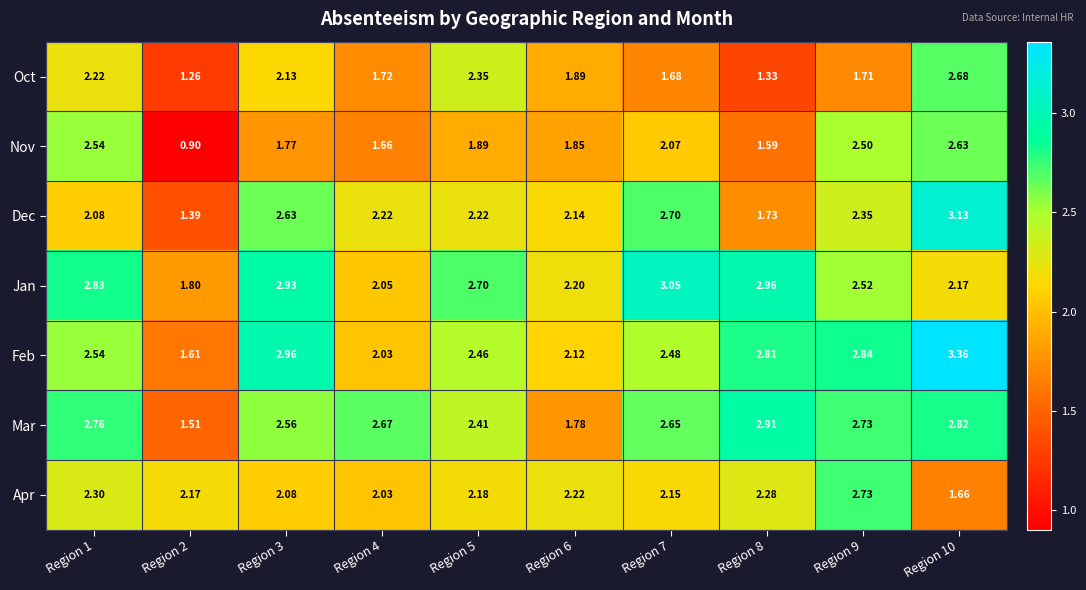

Which series has the largest range (max minus min)?

Feb